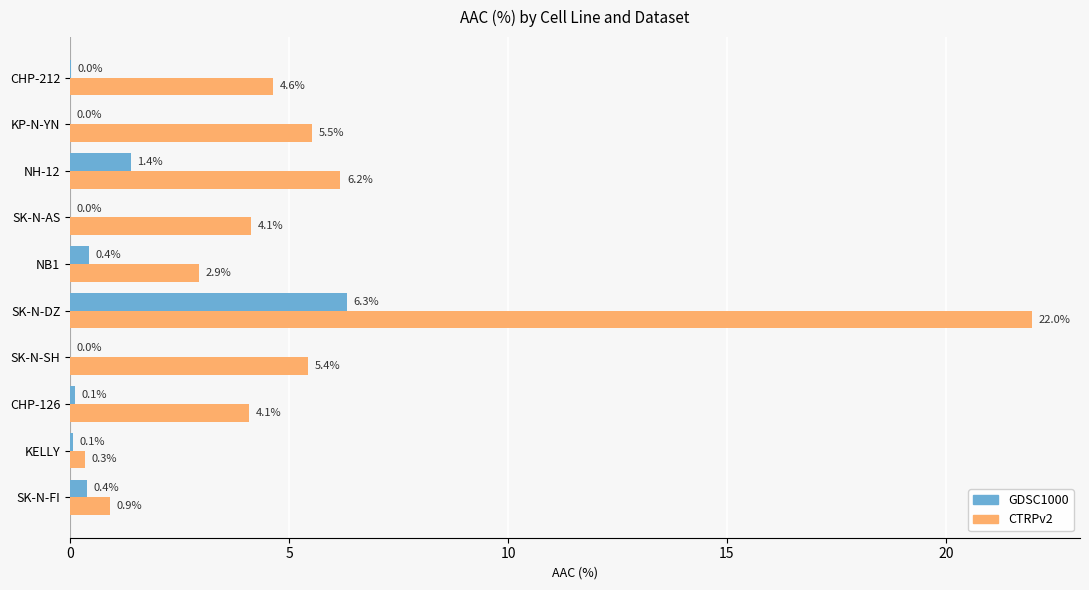

Where is CTRPv2 nearest to the value 11?

NH-12